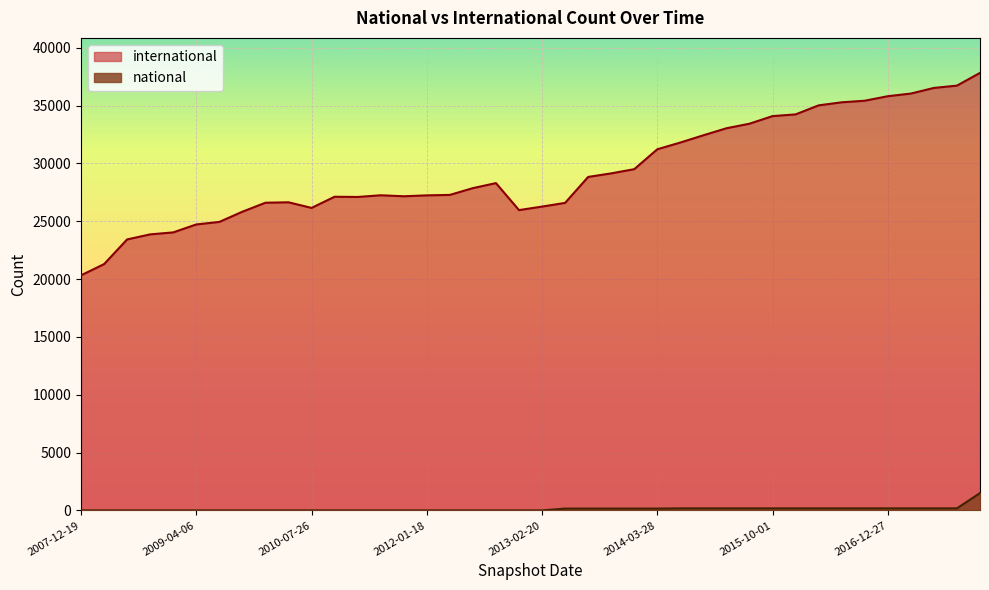

Rank the categories by international value from highest to lowest.

2017-12-22, 2017-10-12, 2017-07-24, 2017-04-12, 2016-12-27, 2016-10-07, 2016-07-04, 2016-04-05, 2016-01-04, 2015-10-01, 2015-07-03, 2015-04-09, 2015-01-19, 2014-09-08, 2014-03-28, 2013-12-20, 2013-09-10, 2013-07-09, 2012-10-31, 2012-07-13, 2012-03-26, 2011-06-10, 2012-01-18, 2011-09-05, 2010-11-17, 2011-02-21, 2010-04-01, 2009-12-16, 2013-05-21, 2013-02-20, 2010-07-26, 2012-12-11, 2009-09-25, 2009-06-17, 2009-04-06, 2008-12-17, 2008-10-10, 2008-06-27, 2008-04-01, 2007-12-19